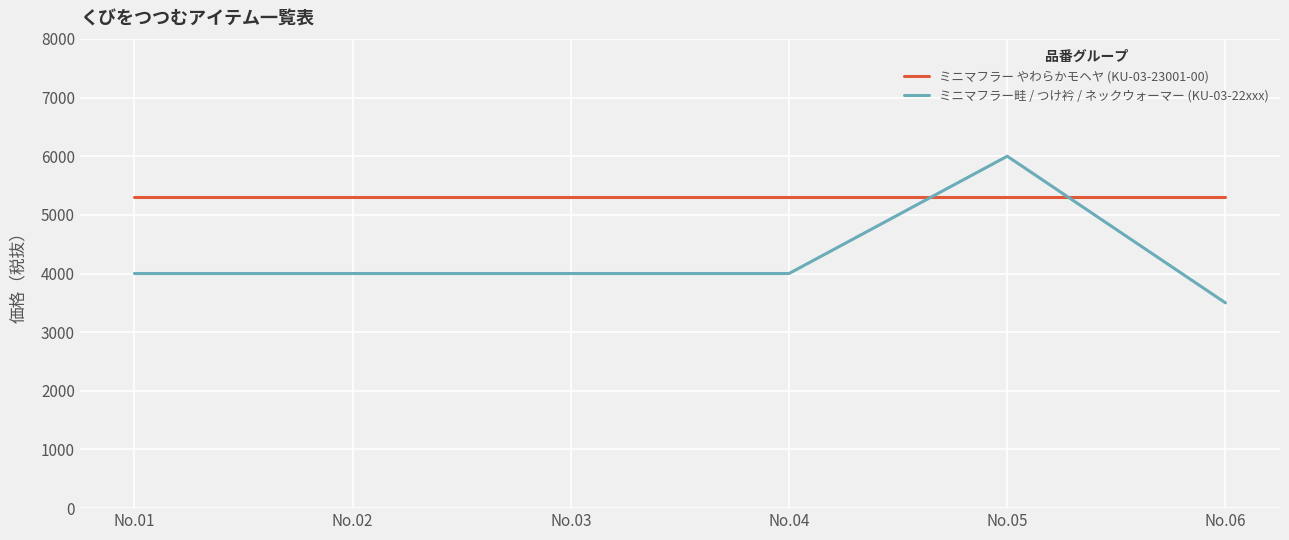

Rank the series at No.01 from highest to lowest value.

ミニマフラー やわらかモヘヤ (KU-03-23001-00), ミニマフラー畦 / つけ衿 / ネックウォーマー (KU-03-22xxx)